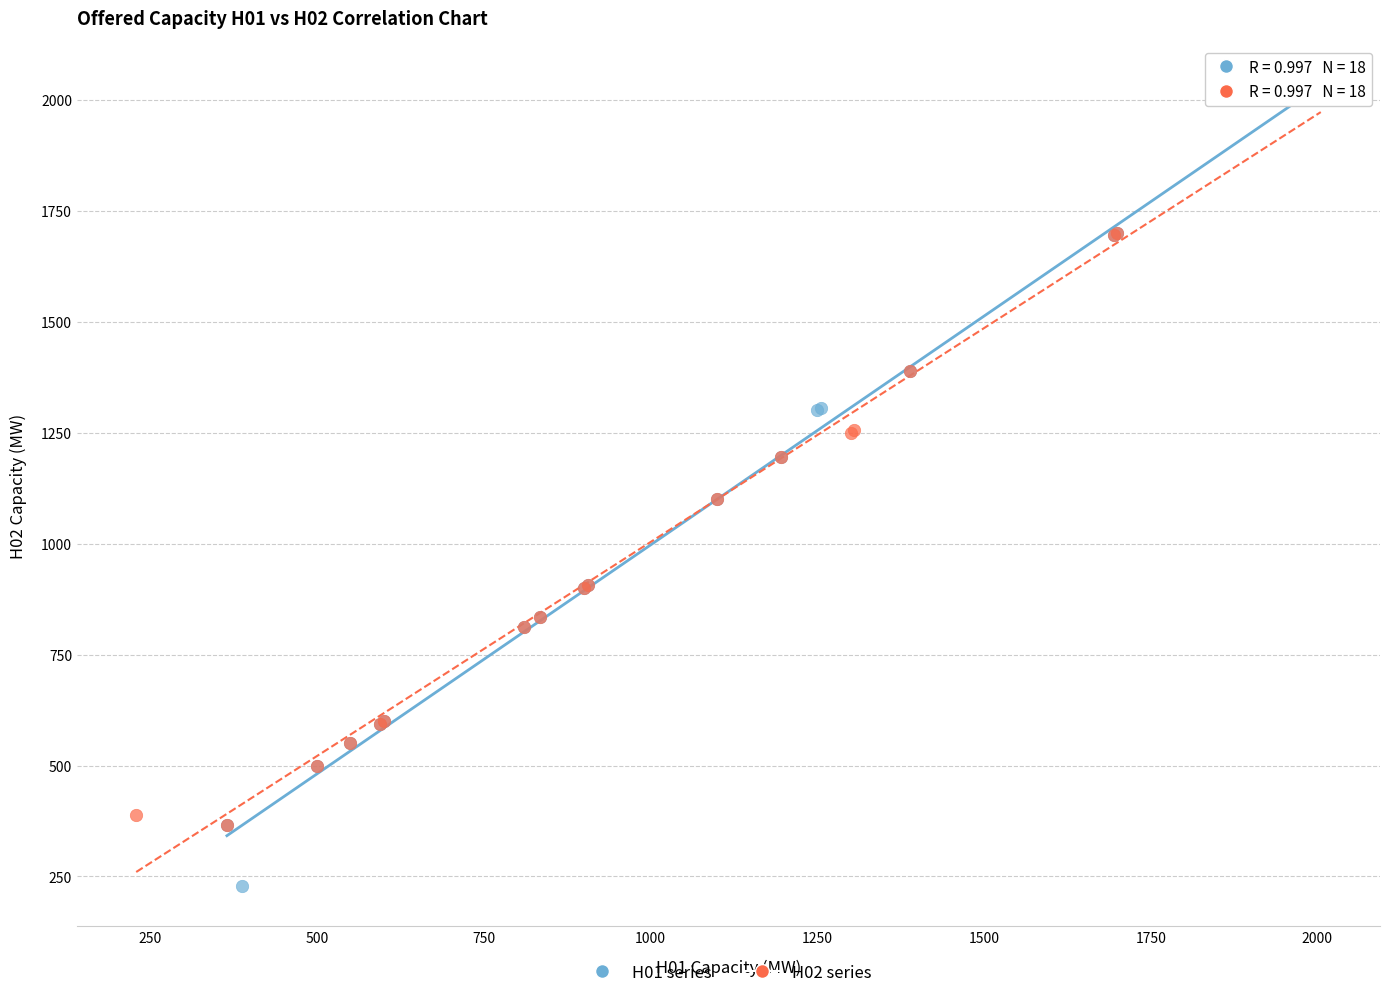

Which series has the largest Y range (max minus min)?

H01 series